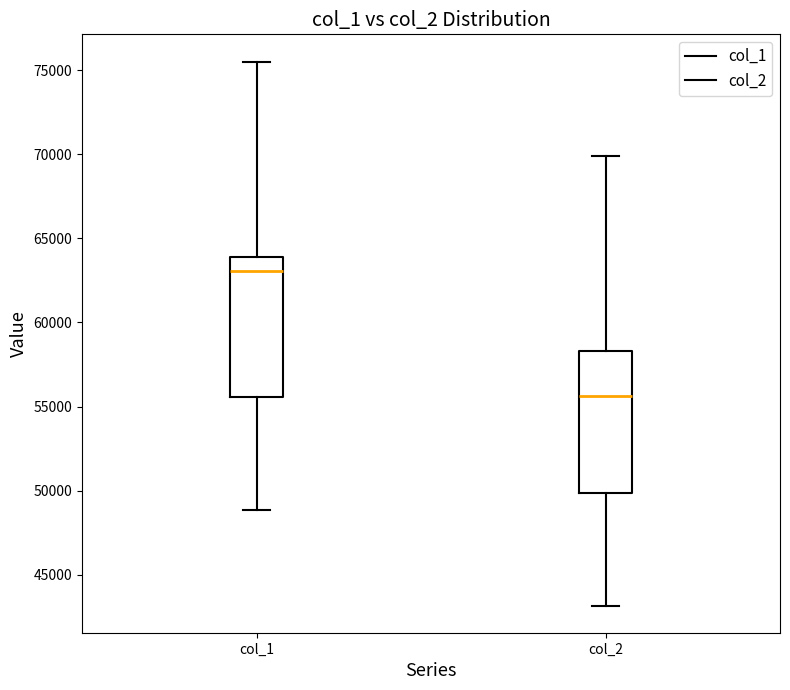

Reading left to right, read every box against the y-axis: the position of its median line, the range the box covers, and the ends of its whiskers. The values are not printed on the chart, so give them approximately, as read against the axis.

col_1: median 63000, box 55500 to 64000, whiskers 49000 to 75500
col_2: median 55500, box 50000 to 58500, whiskers 43000 to 70000